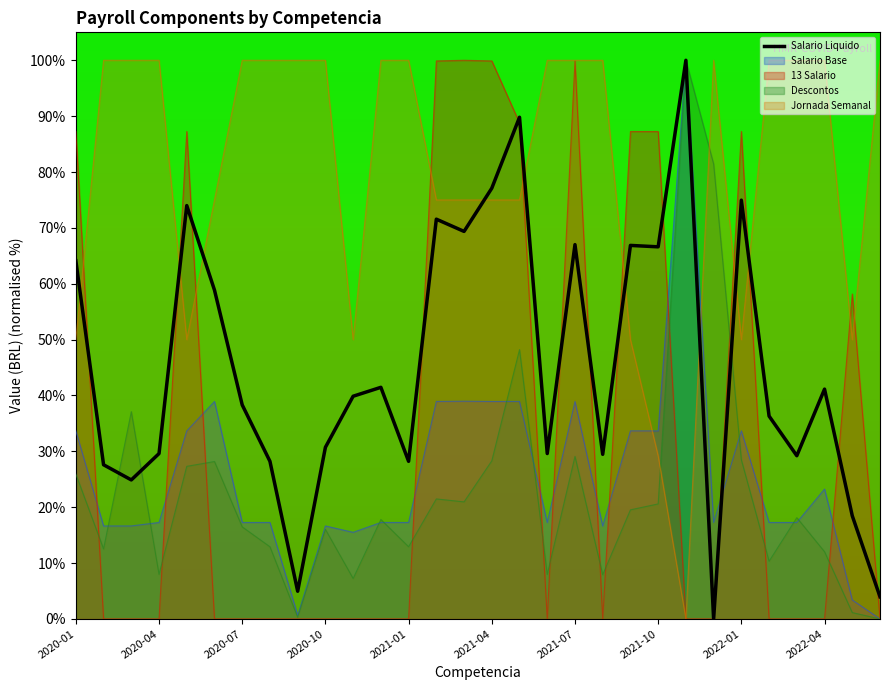

How many values are above zero?

29